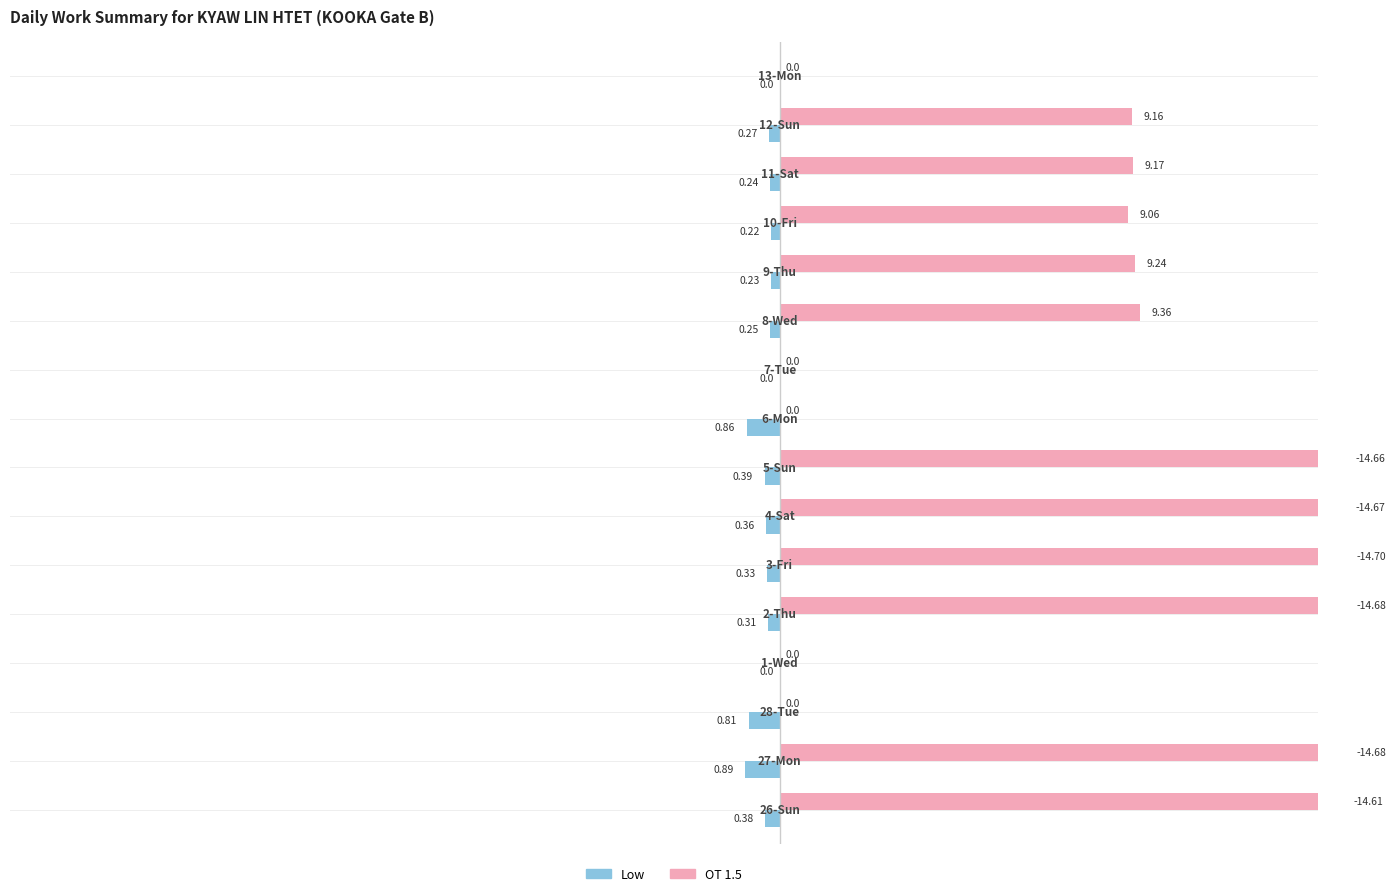

How many bars are there in each group?

2